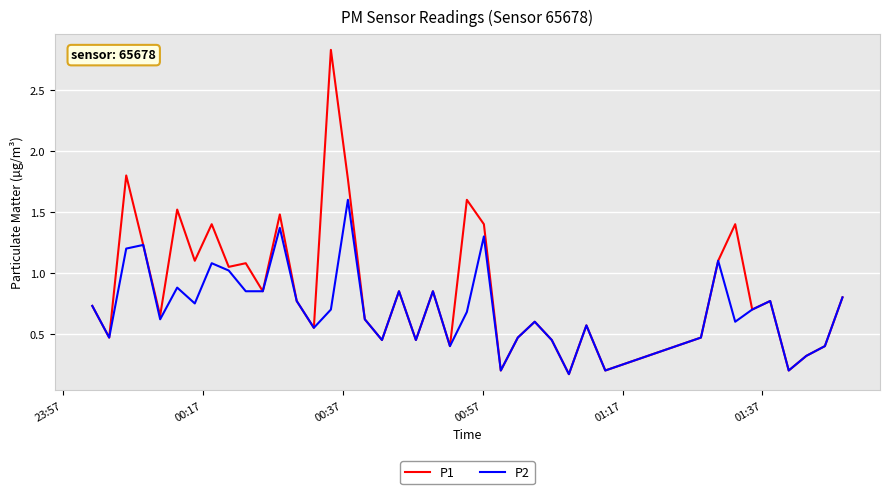

Which series has the widest spread of values?

P1